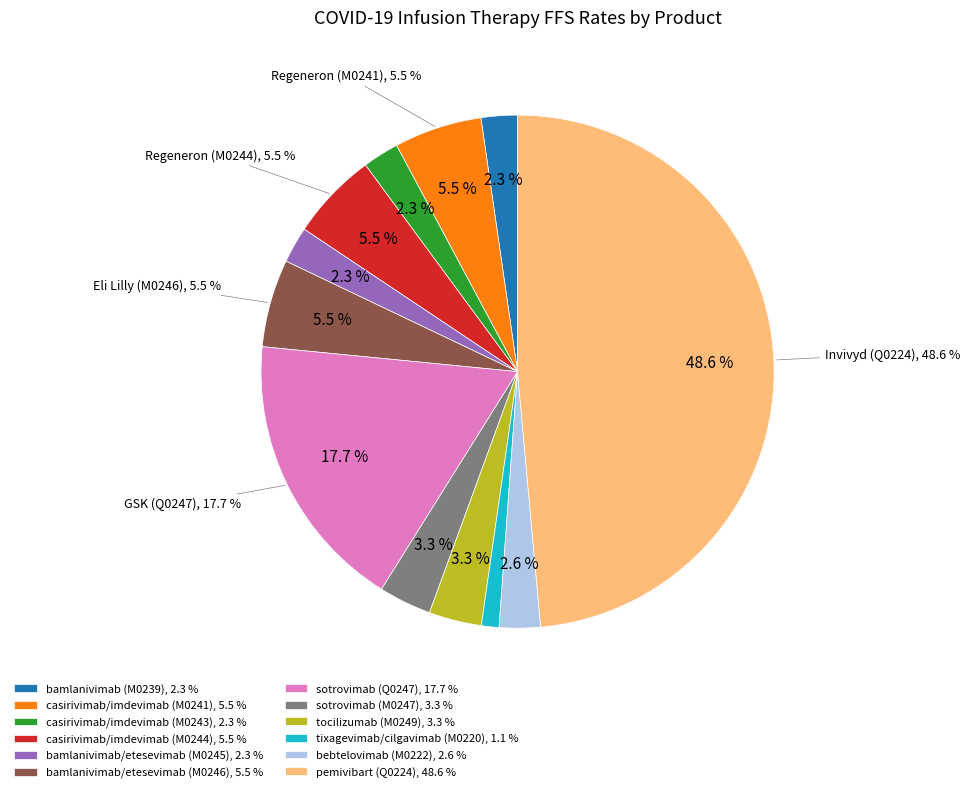

To the nearest percent, what is the average slice percentage?

8%